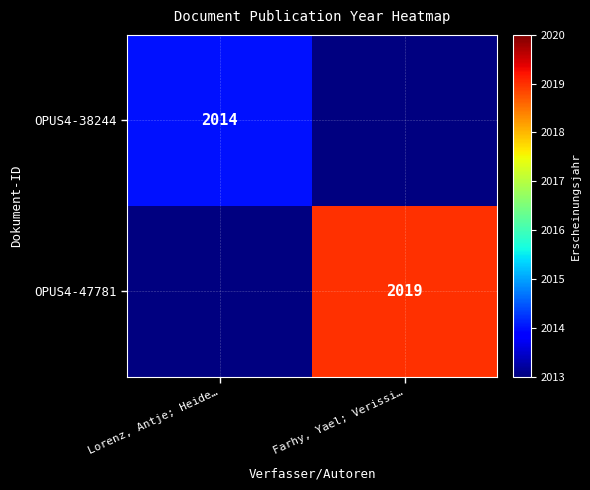

Is it true that OPUS4-38244 equals 1245 at Lorenz, Antje; Heide…?

False